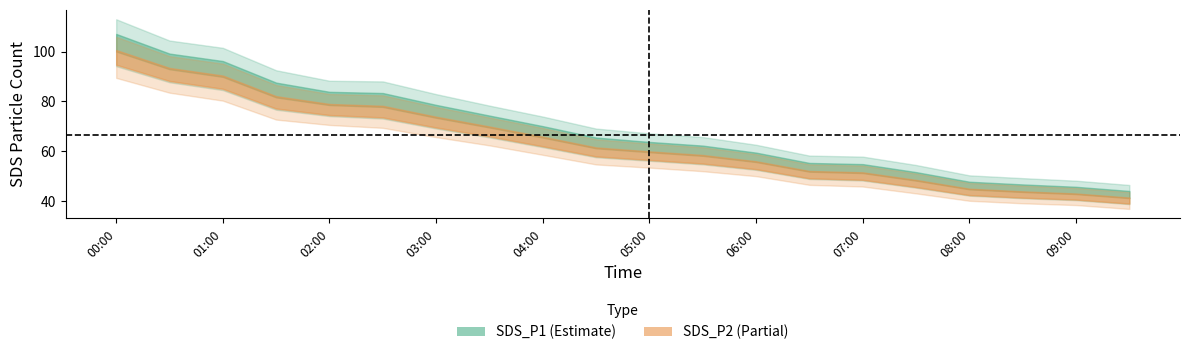

What is the difference between the SDS_P2 values at 06:30 and 01:00?

37.1